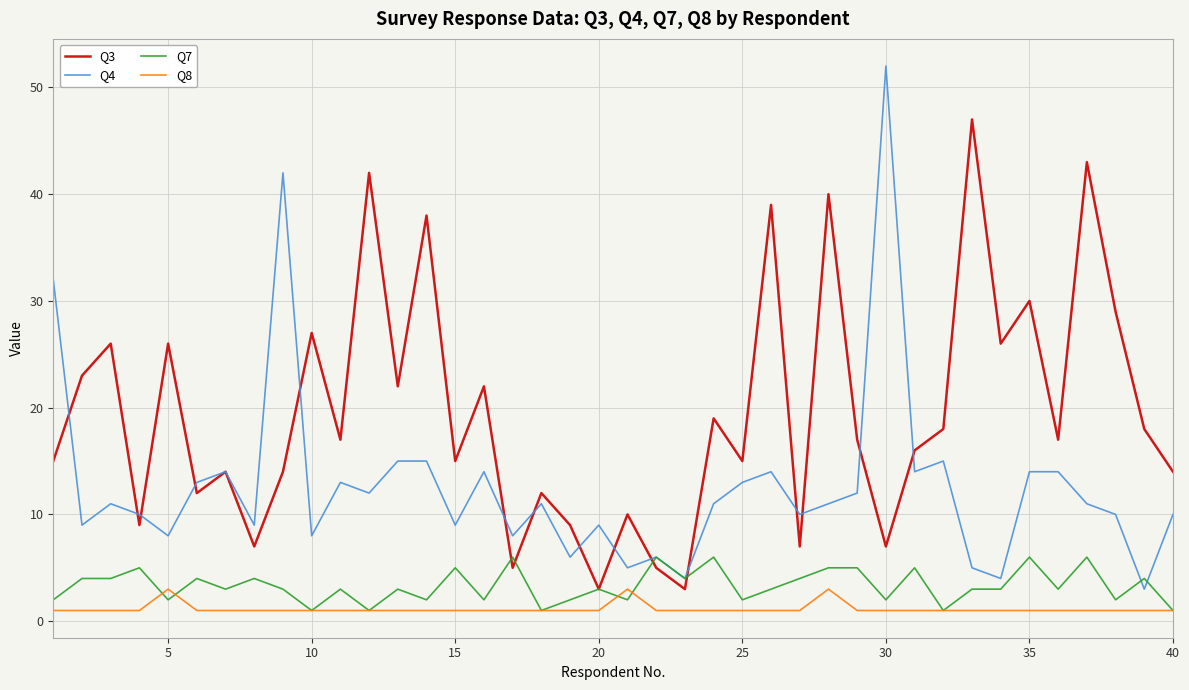

Which series has the largest total across all categories?

Q3